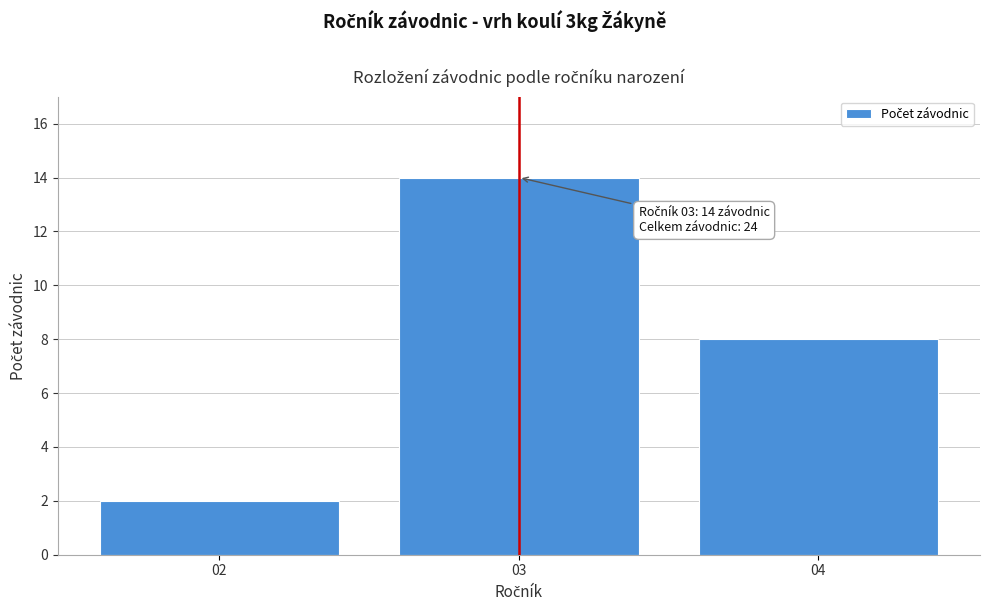

Reading right to left, list all the values displayed in this chart.

04=8	03=14	02=2